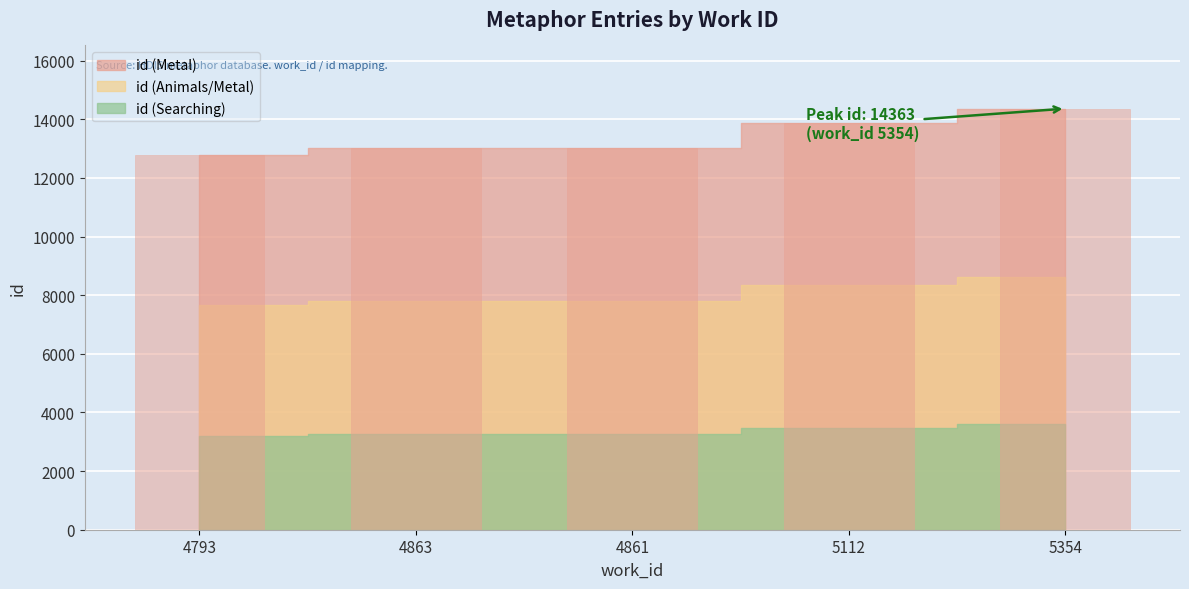

Is it true that the value at 4863 is 4670?

False